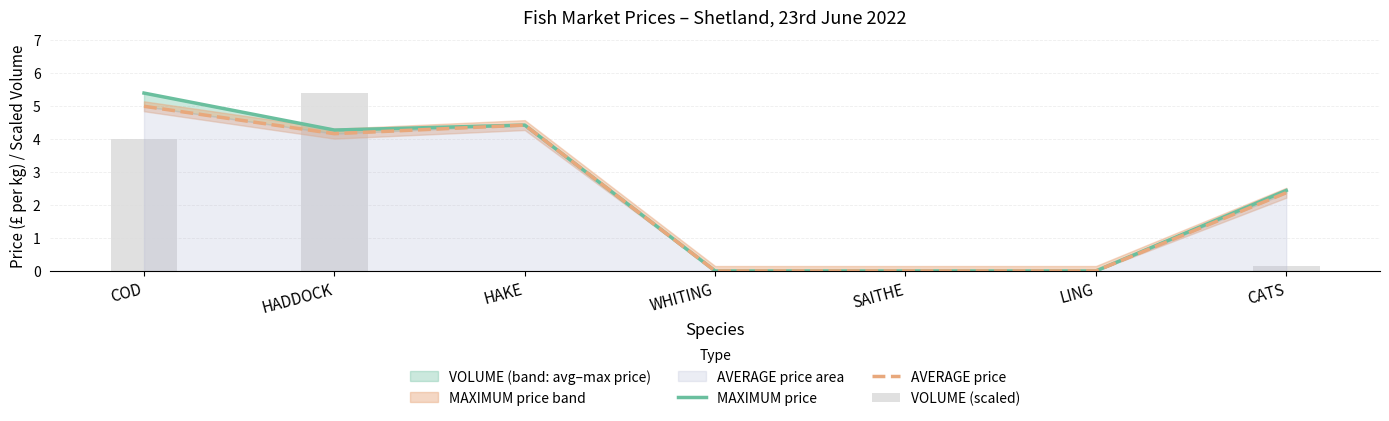

Which series has the largest range (max minus min)?

MAXIMUM price